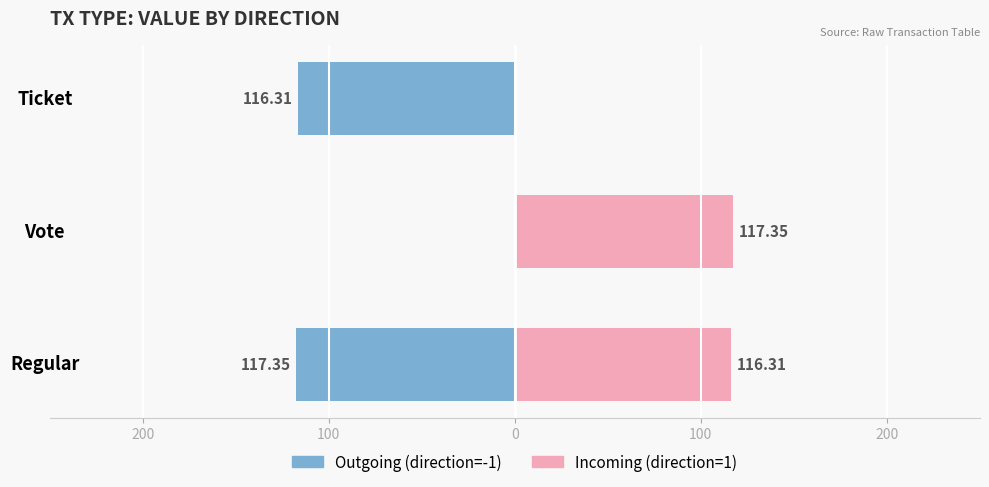

What is the spread (max minus min) of values at Ticket?

116.3